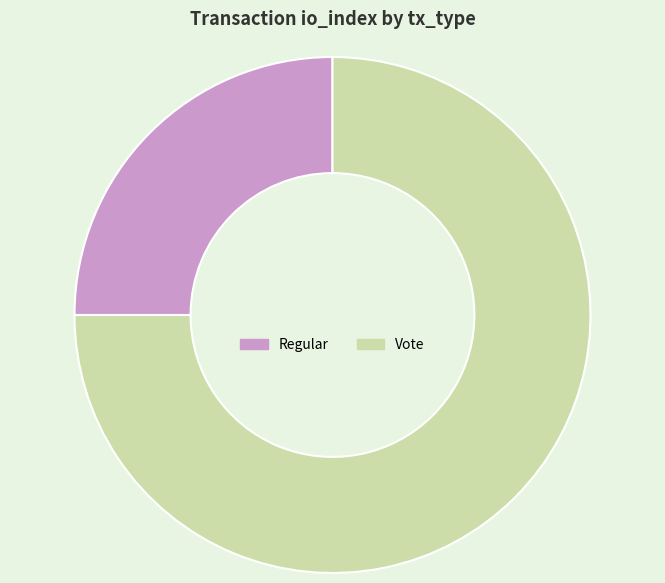

Between Regular and Vote, which is larger?

Vote